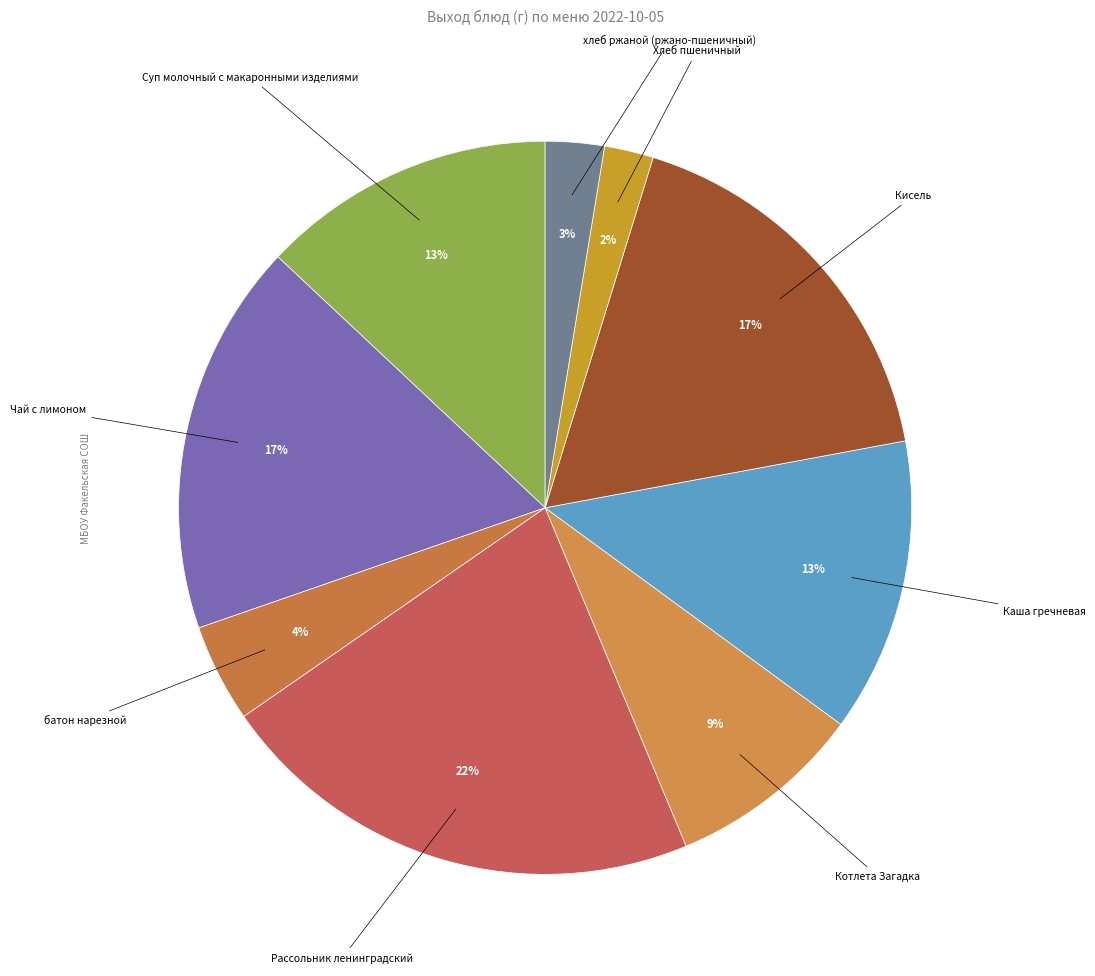

Which has a higher value, Каша гречневая or Рассольник ленинградский?

Рассольник ленинградский